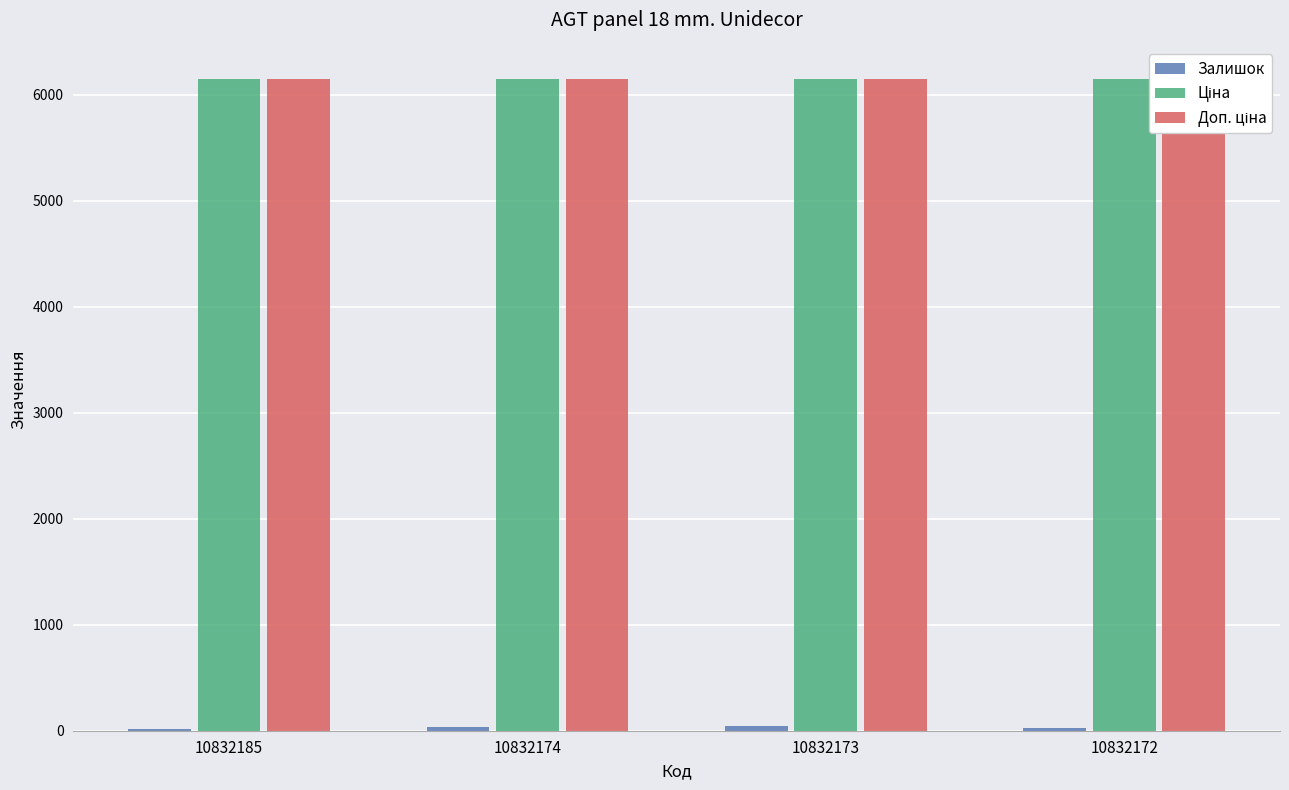

Reading right to left, transcribe all the data shown in this chart.

Залишок: 10832172=24.0	10832173=49.0	10832174=36.0	10832185=14.0
Ціна: 10832172=6143.2	10832173=6143.2	10832174=6143.2	10832185=6143.2
Доп. ціна: 10832172=6143.2	10832173=6143.2	10832174=6143.2	10832185=6143.2